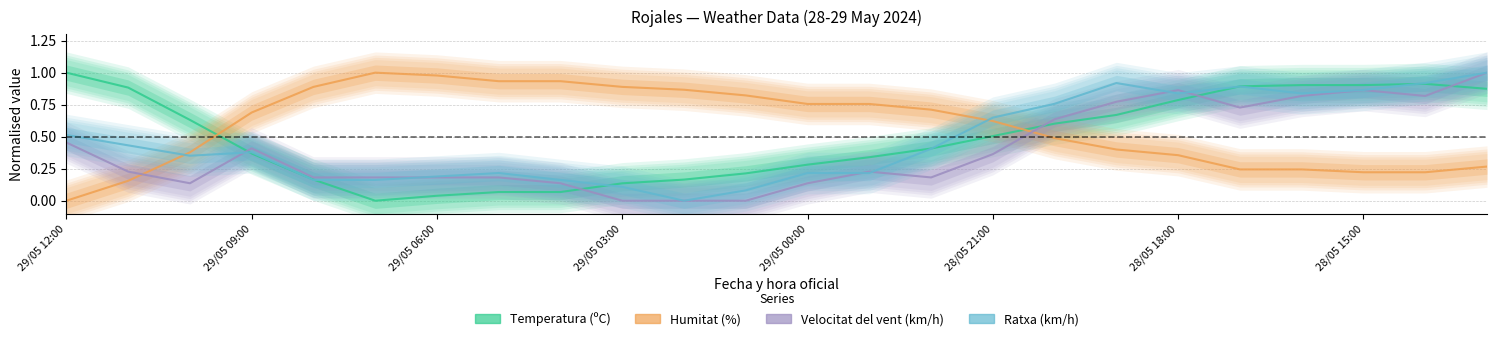

How many values in Ratxa (km/h) are above zero?

23